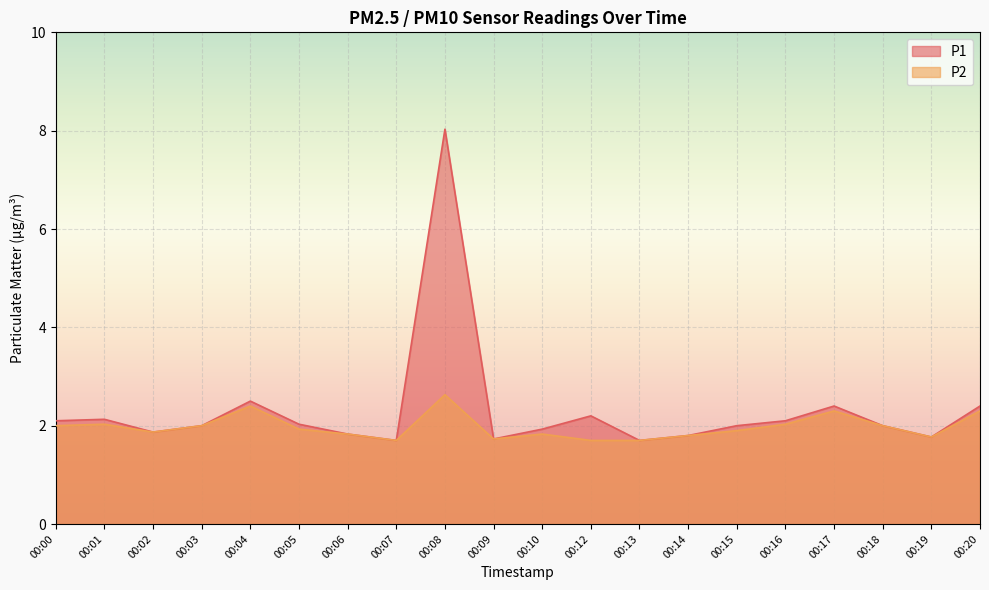

What are all the series names shown in the legend?

P1, P2